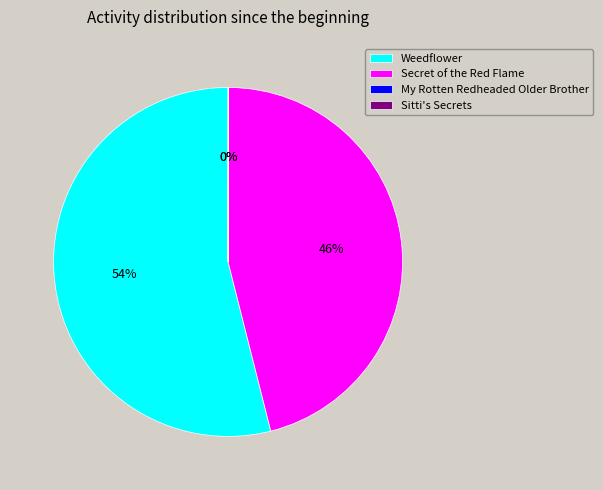

What is the majority slice?

Weedflower